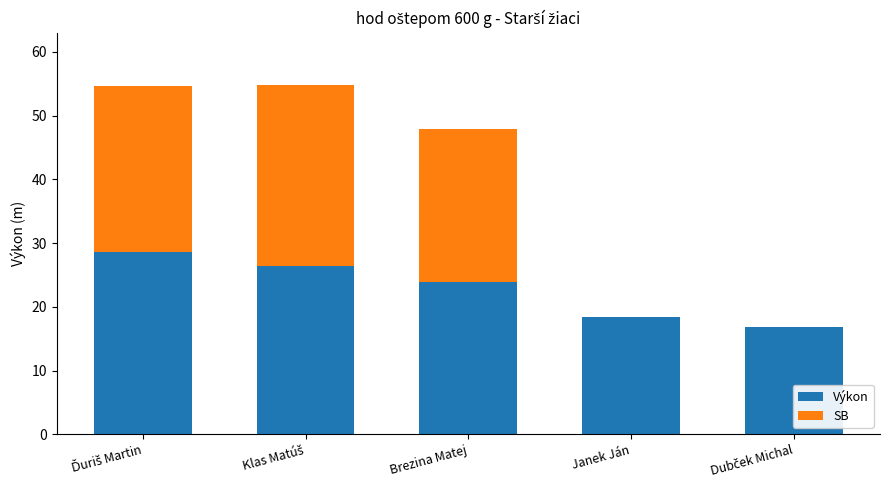

What is the sum of all Výkon values?

114.2